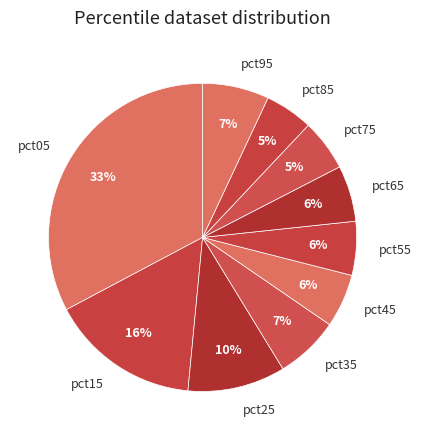

To the nearest percent, what portion does pct25 represent?

10%